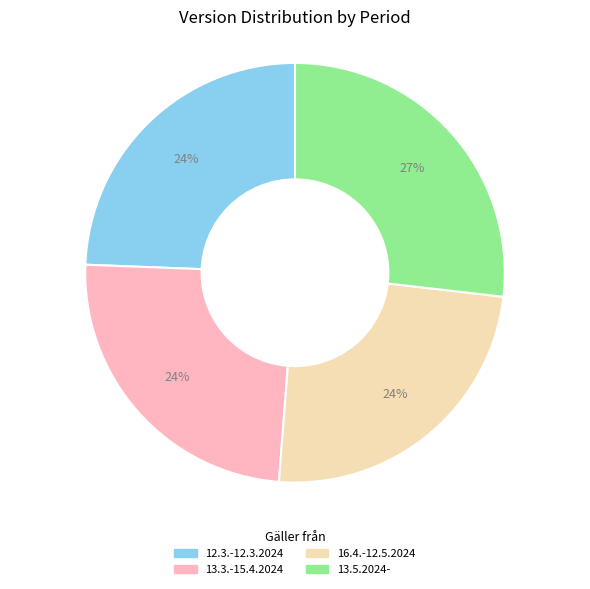

Do 12.3.-12.3.2024 and 13.5.2024- together represent more than half of the pie?

Yes